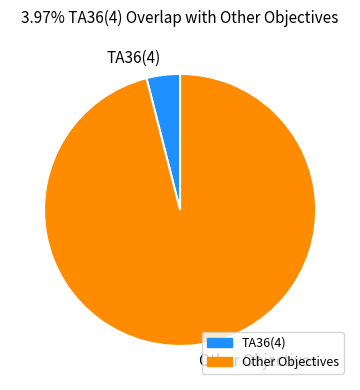

Count the number of slices in the pie.

2